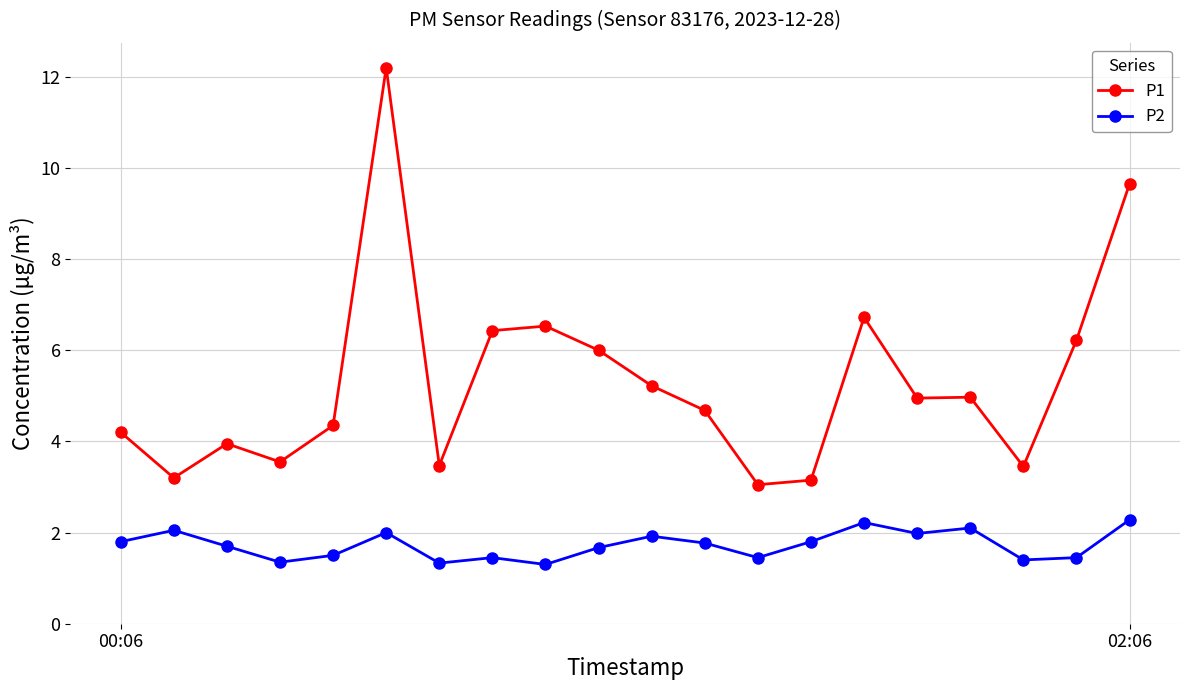

True or false: P2 has more than 0 points higher than both neighbors.

True